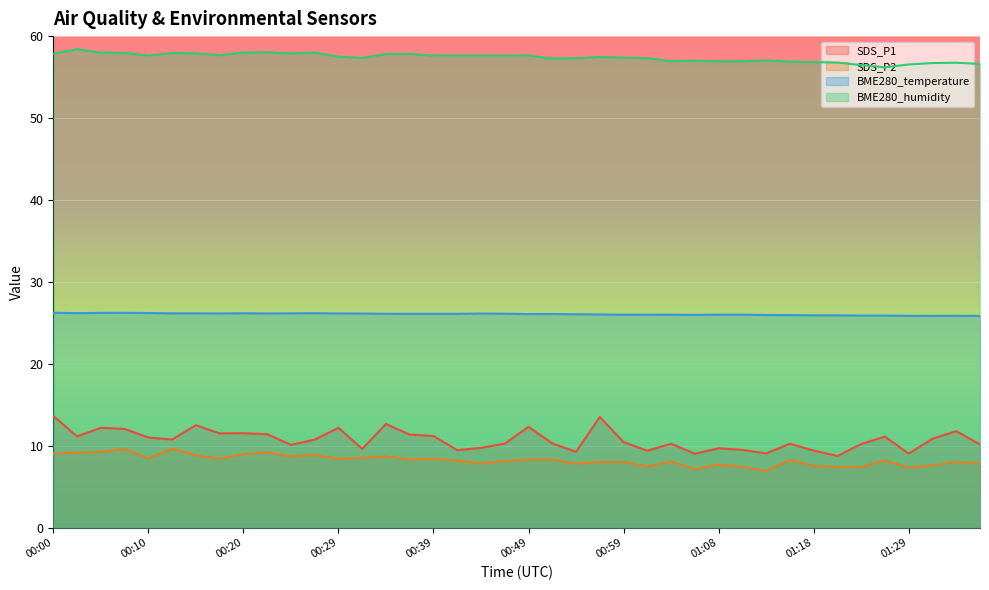

Rank the series by their maximum value, from highest to lowest.

BME280_humidity, BME280_temperature, SDS_P1, SDS_P2